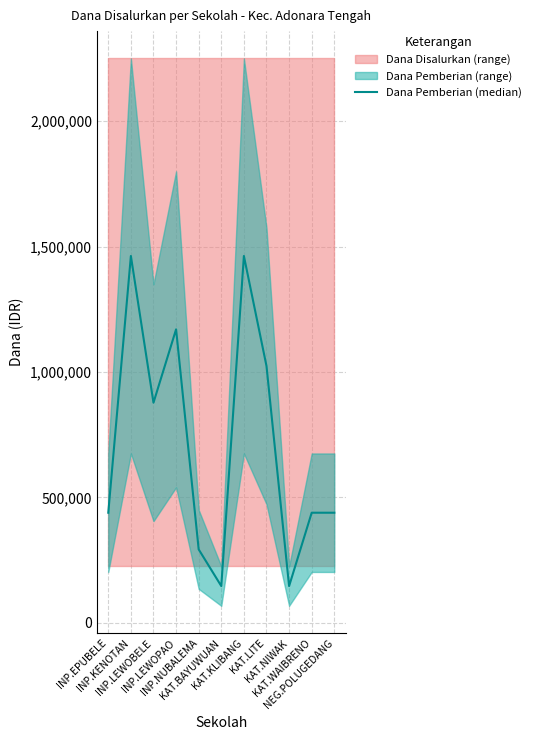

How many interior local peaks (higher than both neighbors) does the data have?

3